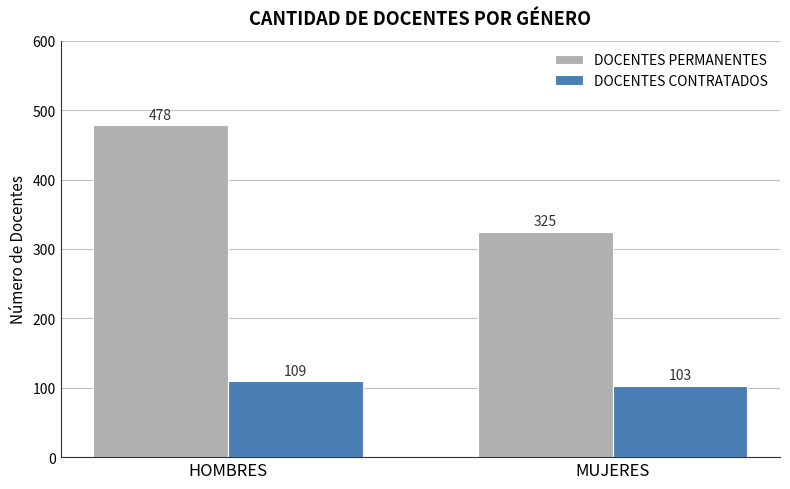

How many bars are there in total?

4